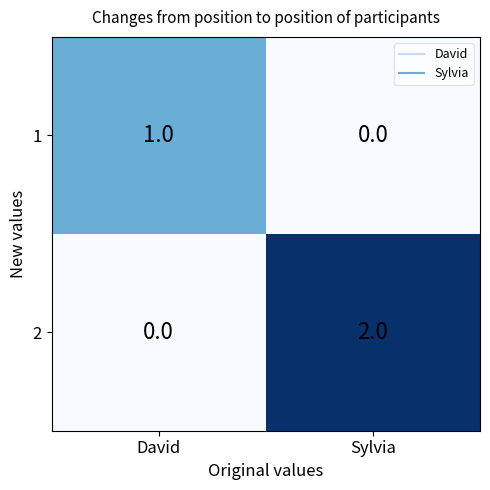

True or false: 1 has a value of 0 at Sylvia.

True